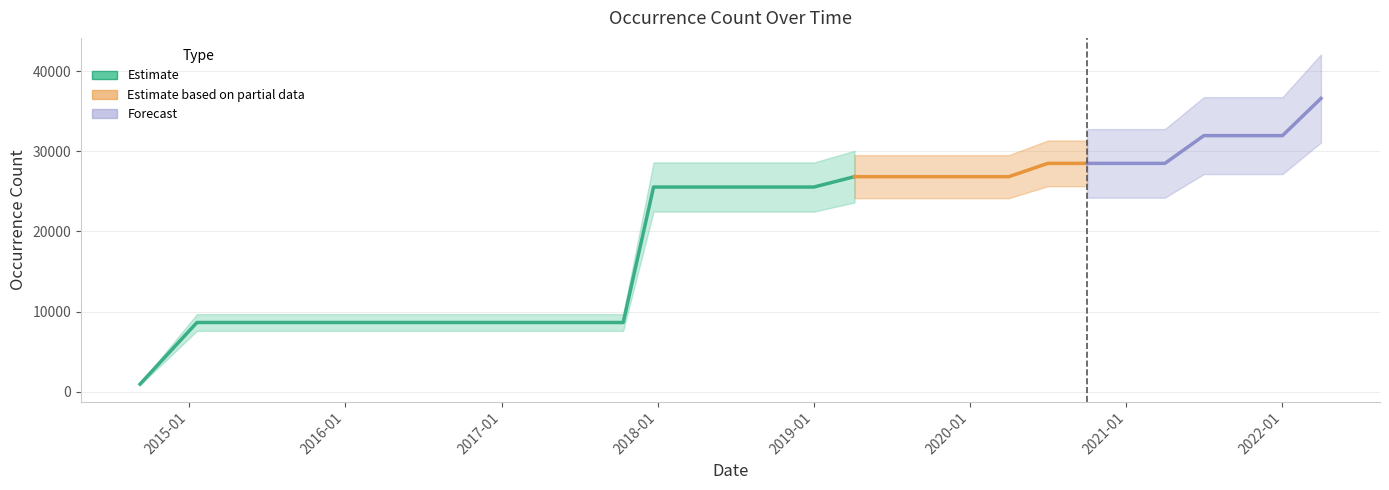

The chart shows a value of 31947 at 2022-01-01. True or false?

True